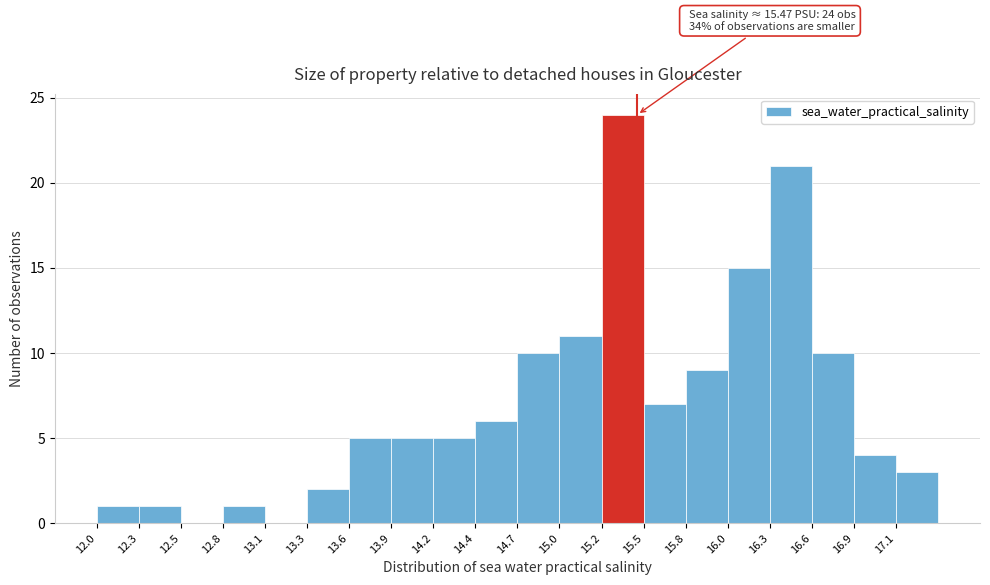

Over which range of the x-axis is the bar tallest?

15.24 to 15.51